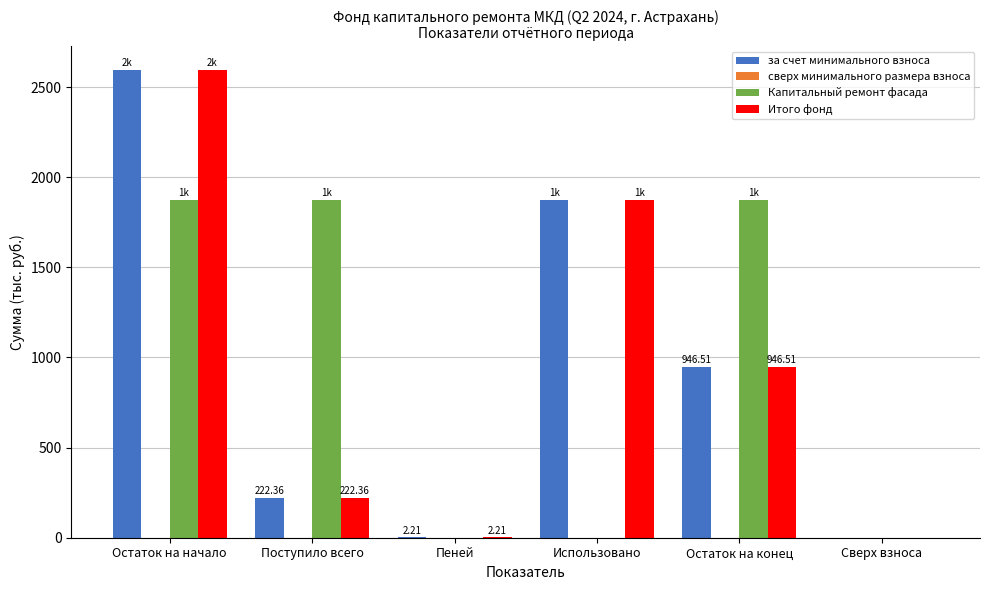

Is the value of за счет минимального взноса at Поступило всего greater than the value of Капитальный ремонт фасада at Пеней?

Yes